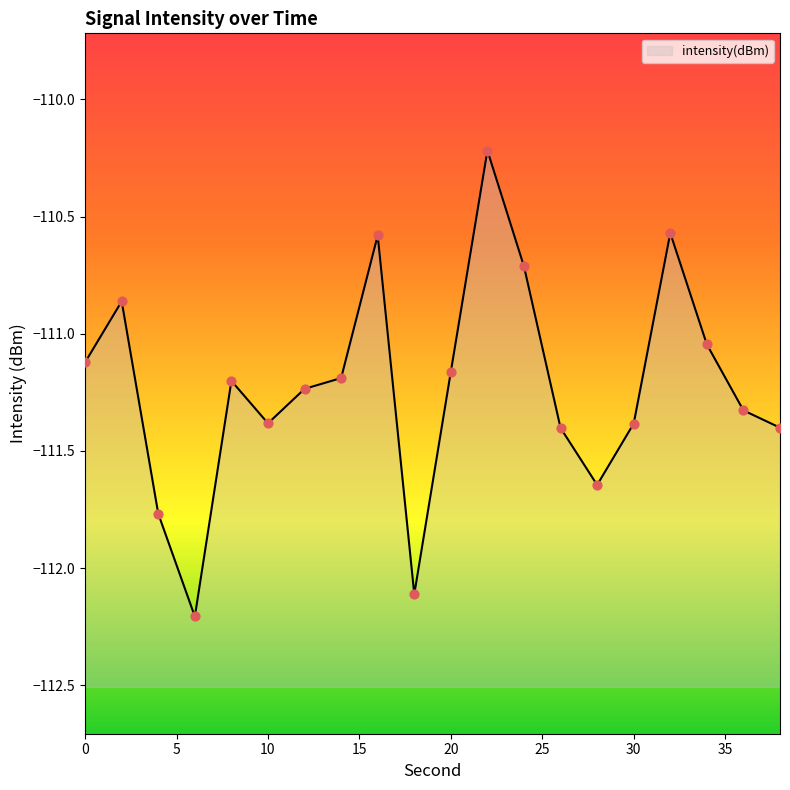

What is the change in value from 4 to 12?

+0.5